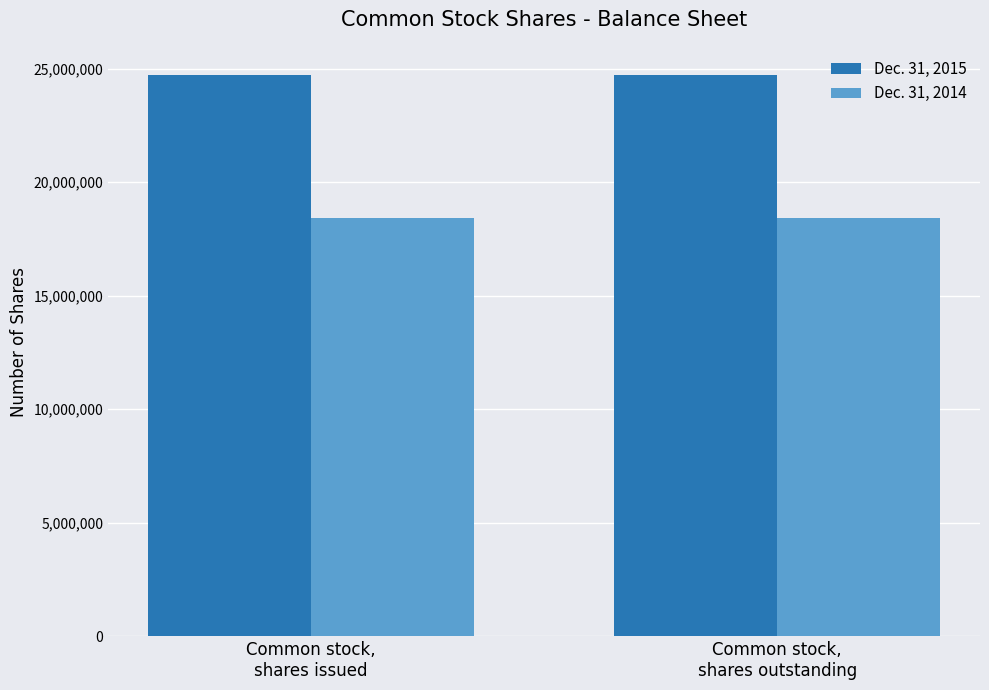

What is the maximum value for Dec. 31, 2014?

18439482